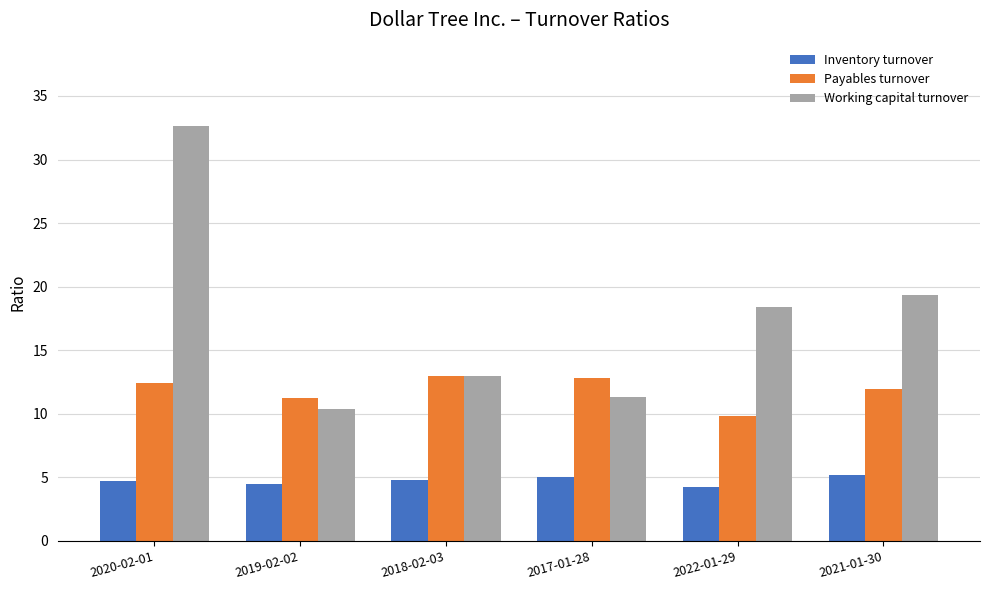

True or false: Payables turnover has a value of 12.4 at 2020-02-01.

True